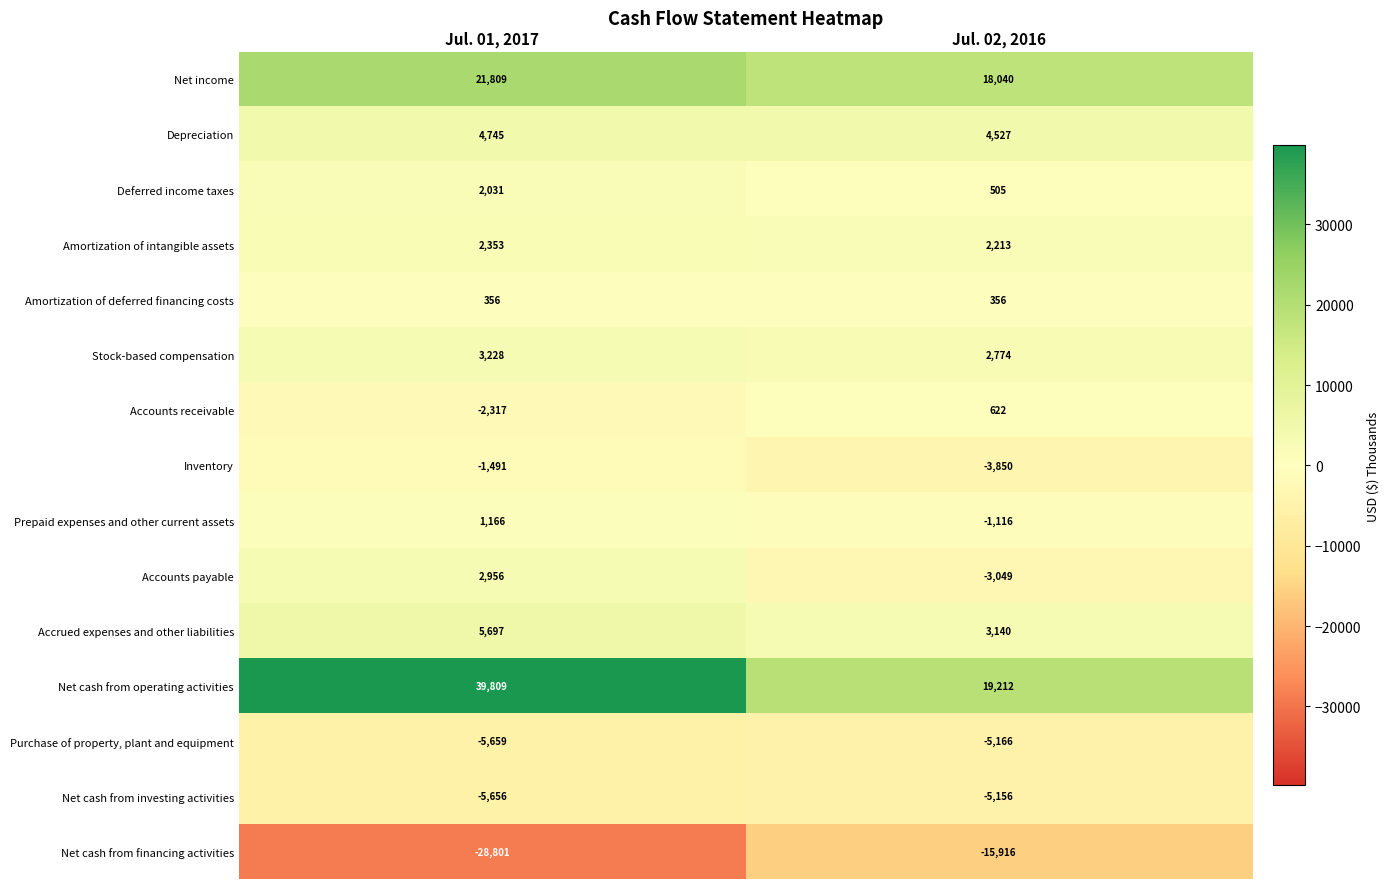

Which category has the highest value across all series?

Jul. 01, 2017